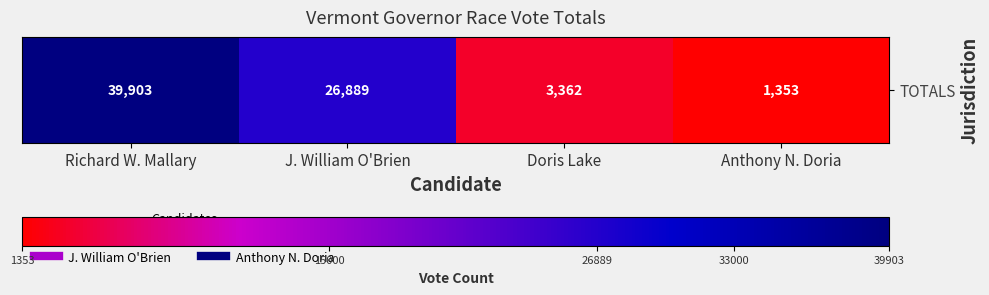

Reading right to left, extract all data points from this chart.

1353	3362	26889	39903